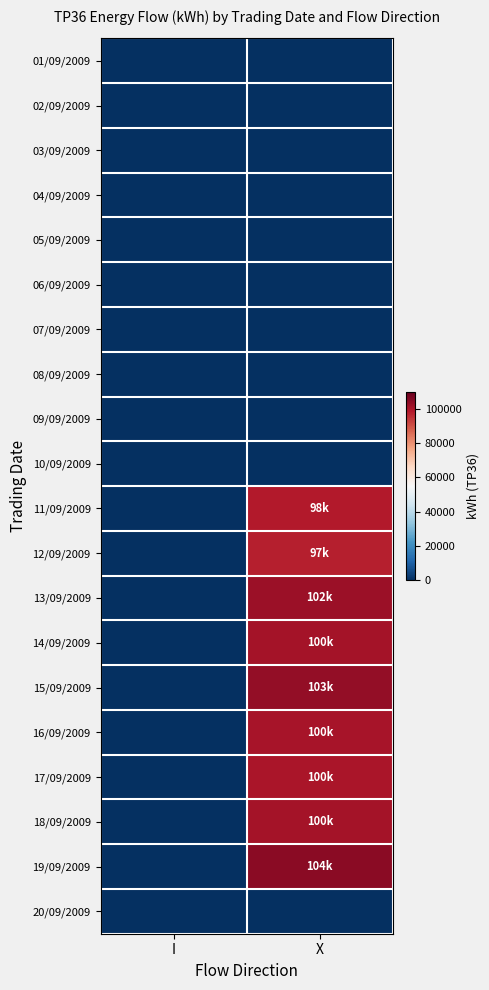

Which series has the largest range (max minus min)?

19/09/2009